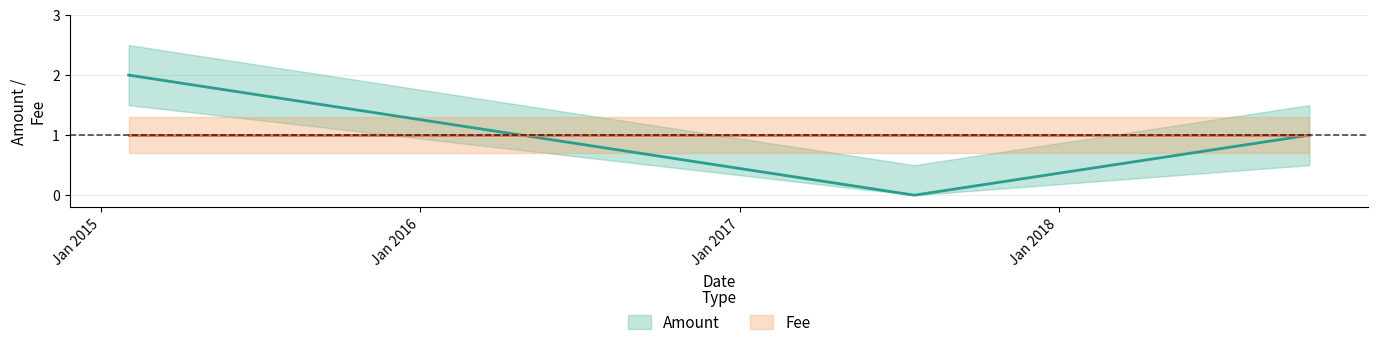

The value at 2017-07-20 is 0. True or false?

True